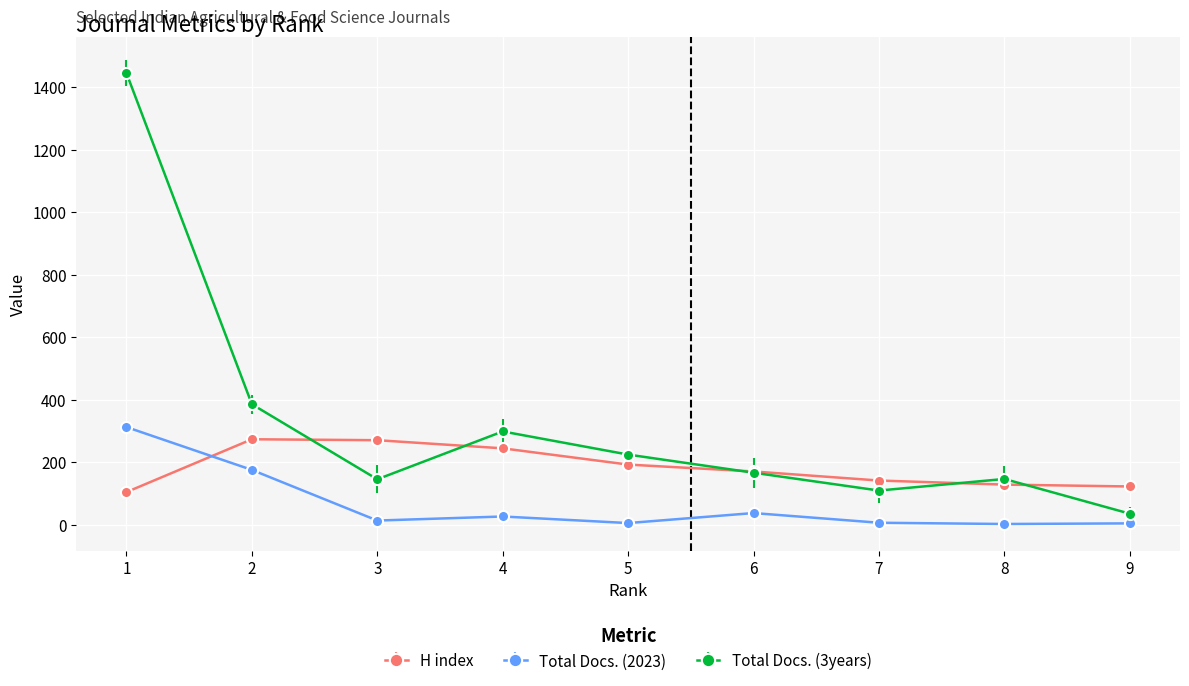

After their last crossing, which series has the higher values: Total Docs. (2023) or H index?

H index